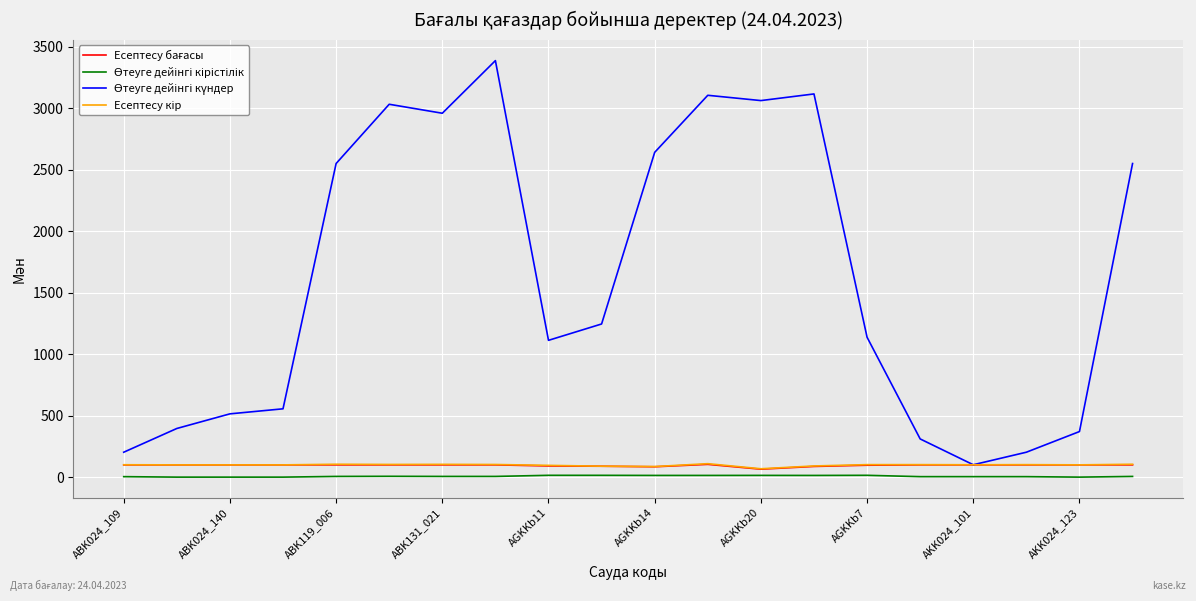

Does the chart have visible grid lines?

Yes